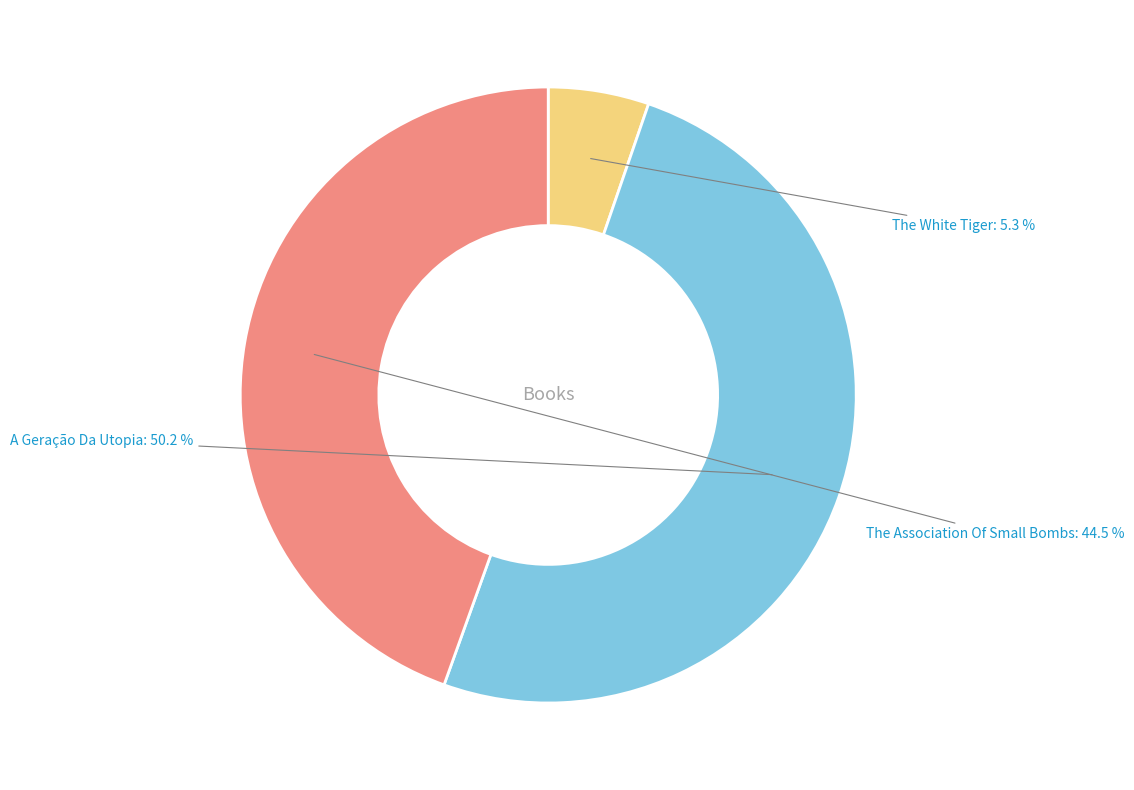

What percentage is the The White Tiger slice, to the nearest percent?

5%